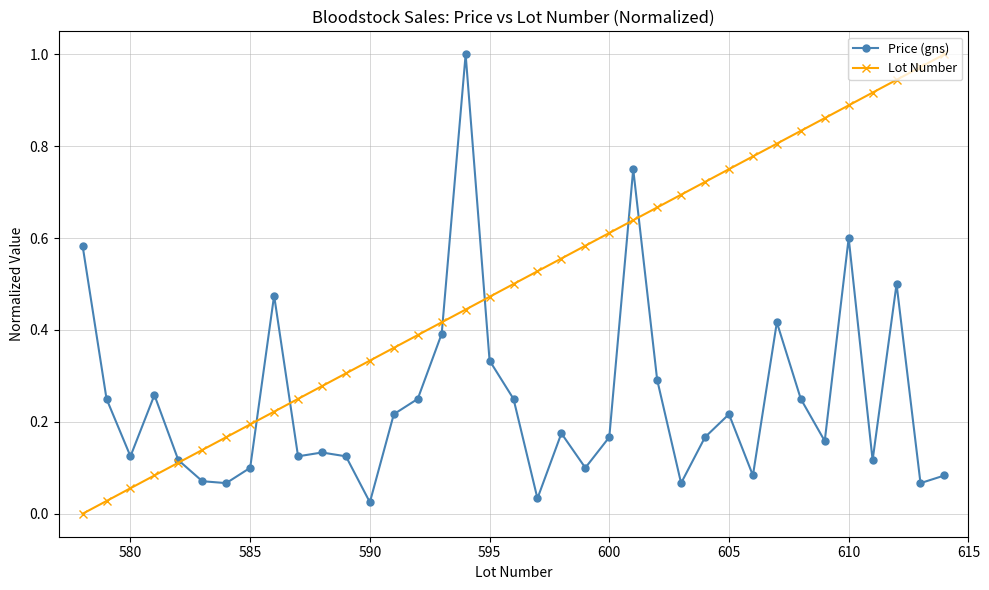

Which series has the largest total across all categories?

Lot Number